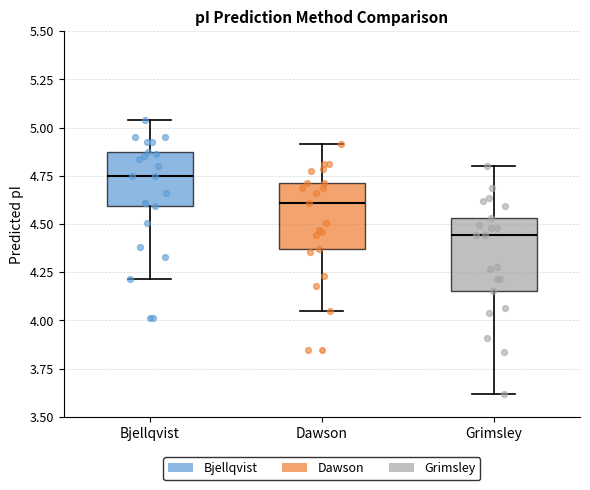

Reading left to right, read every box against the y-axis: the position of its median line, the range the box covers, and the ends of its whiskers. The values are not printed on the chart, so give them approximately, as read against the axis.

Bjellqvist: median 4.75, box 4.60 to 4.90, whiskers 4.20 to 5.05
Dawson: median 4.60, box 4.35 to 4.70, whiskers 4.05 to 4.90
Grimsley: median 4.45, box 4.15 to 4.55, whiskers 3.60 to 4.80